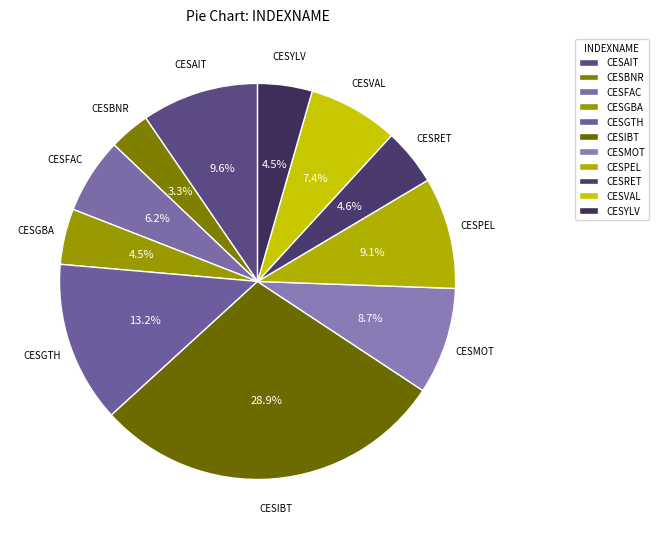

To the nearest percent, what is the difference between the largest and smallest slice percentages?

26%